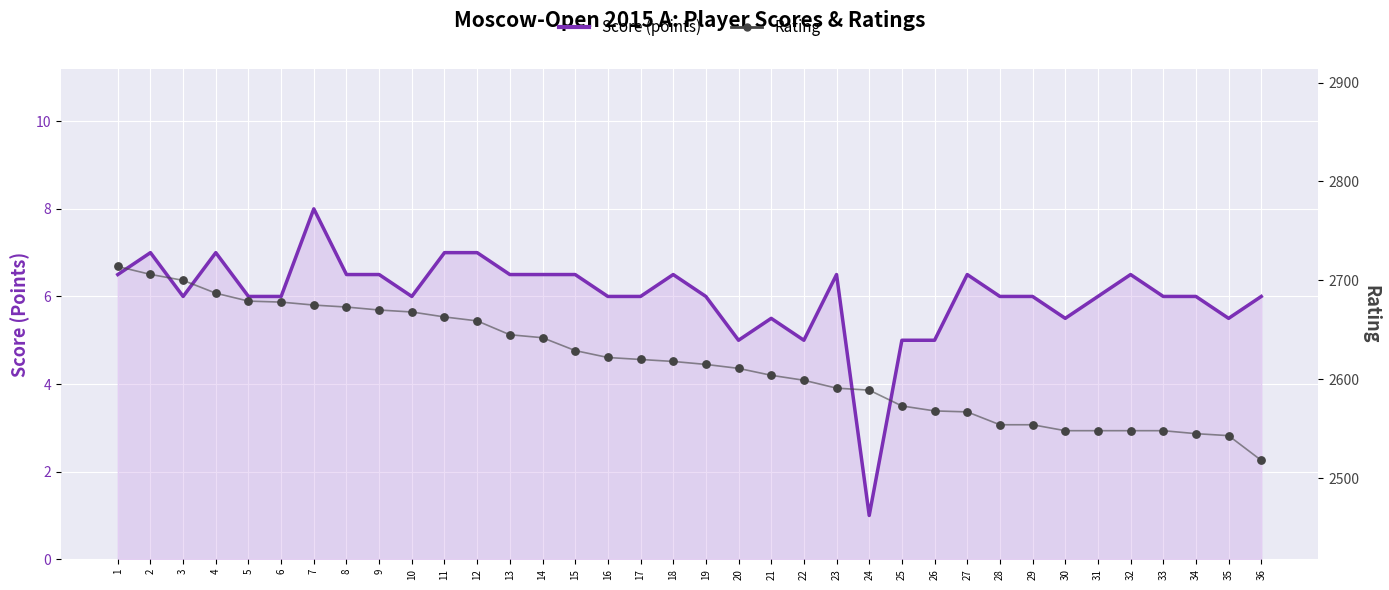

Which series has the largest total across all categories?

Rating